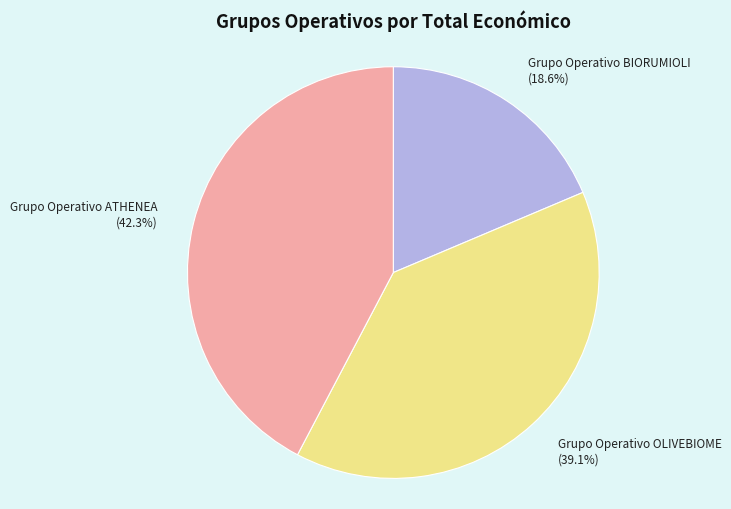

What is the total percentage of Grupo Operativo BIORUMIOLI (18.6%) and Grupo Operativo ATHENEA (42.3%)?

60.9%